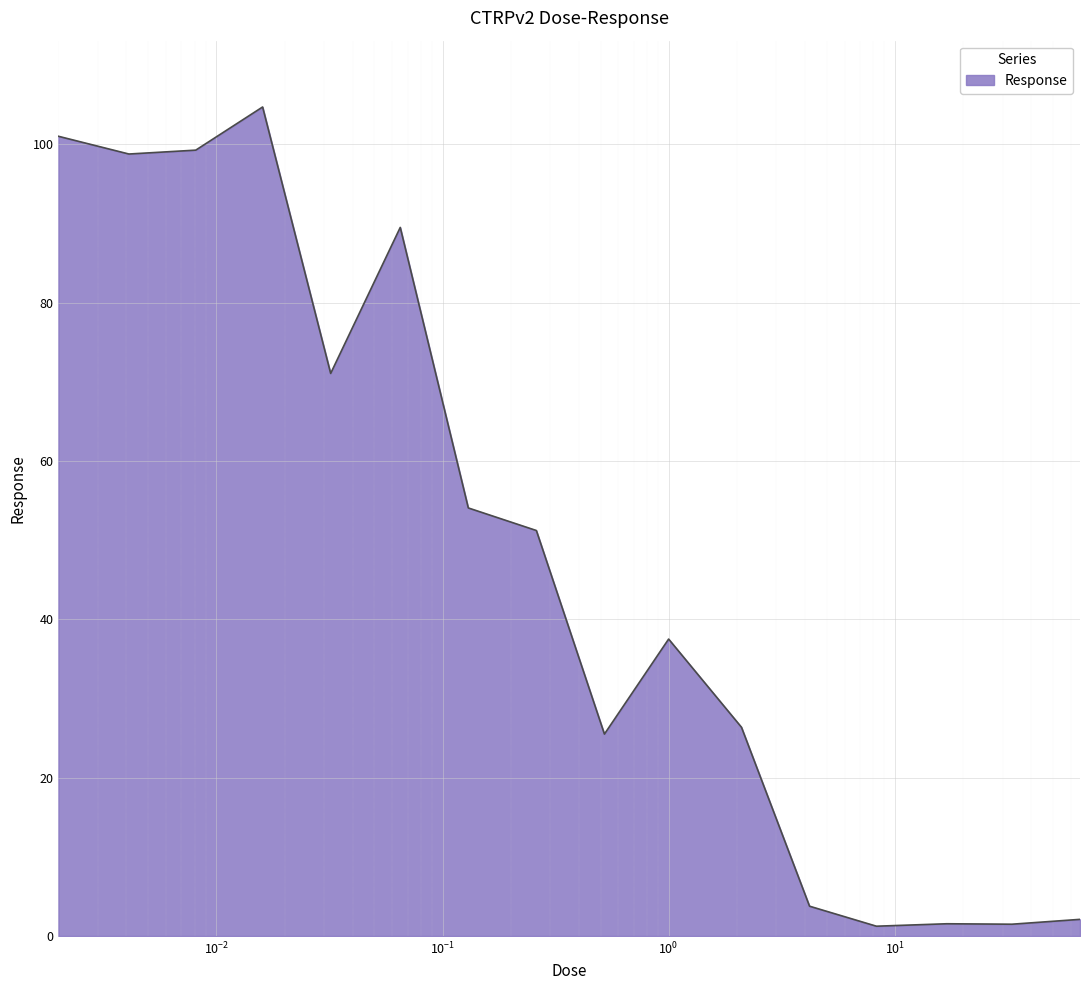

What is the difference between the maximum and minimum values?

103.5